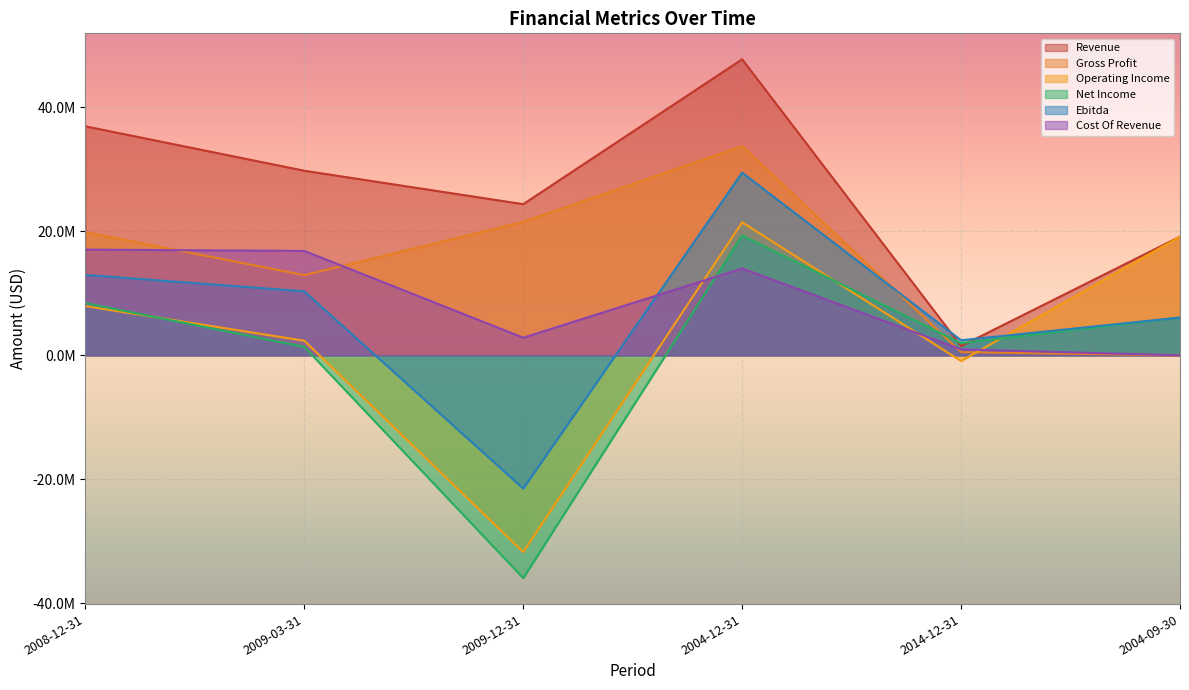

How many interior local peaks does the Gross Profit series have?

1